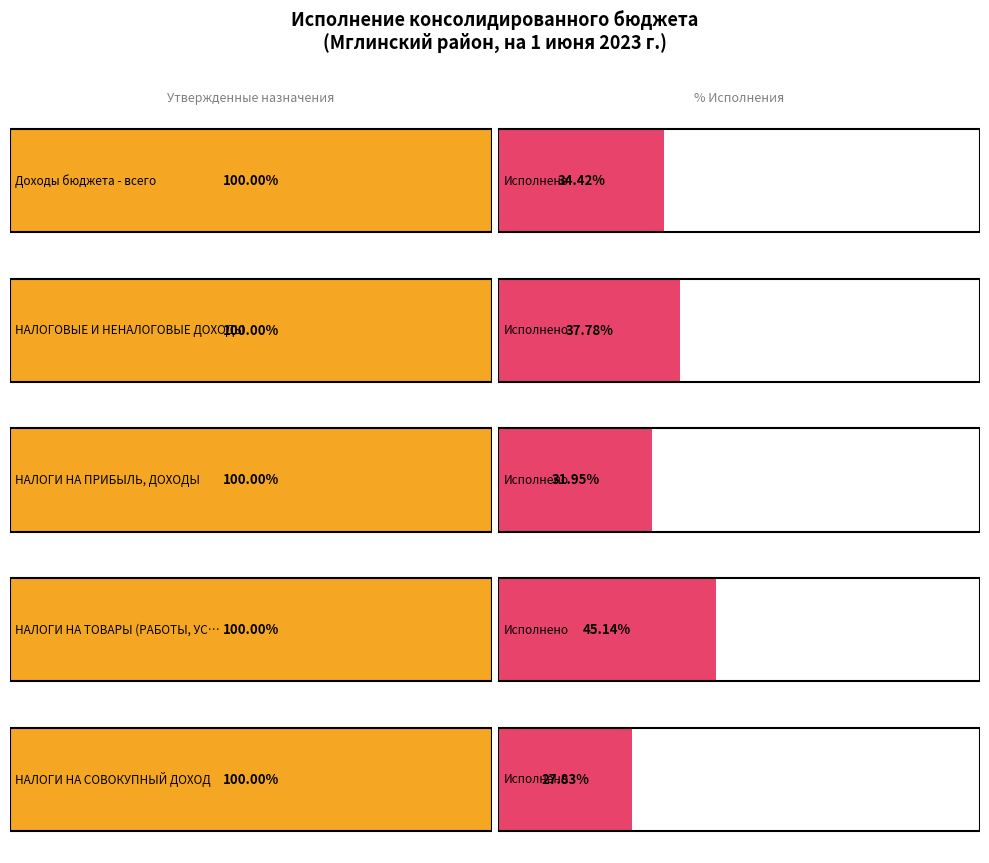

Which series has the largest total across all categories?

Утвержденные бюджетные назначения